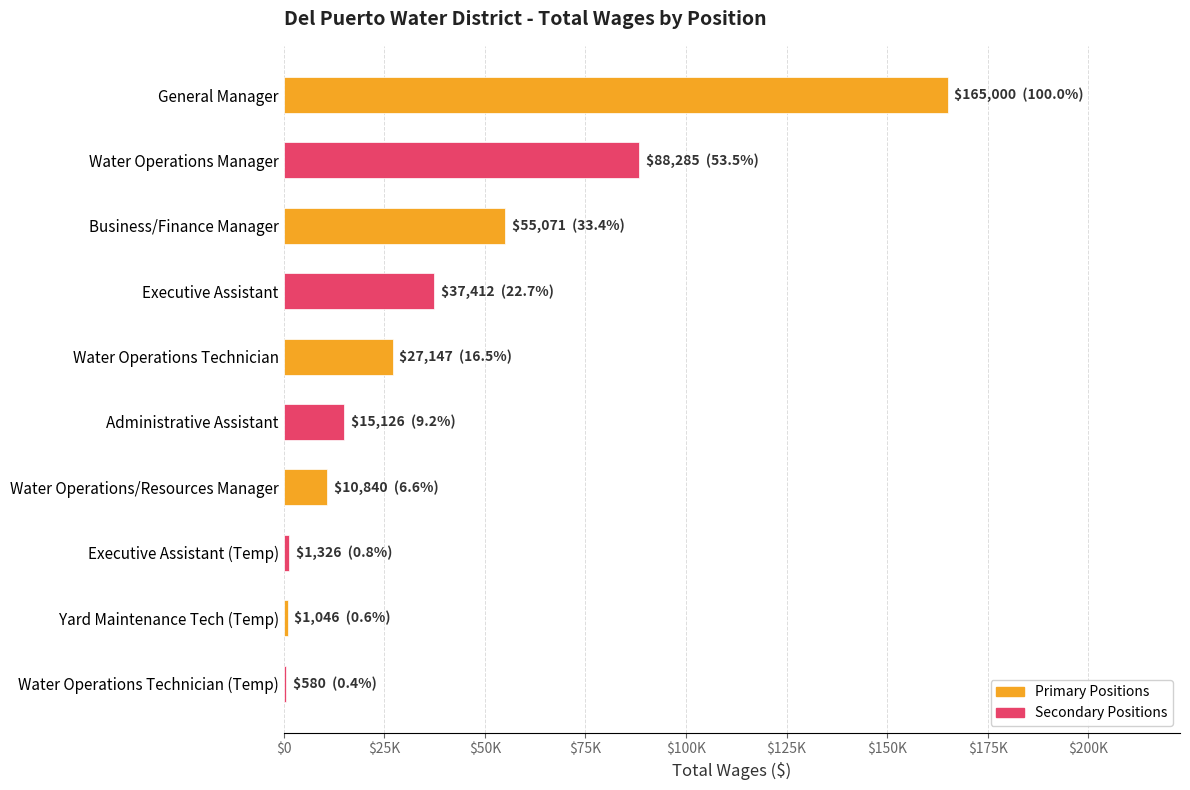

Are the bars horizontal?

Yes